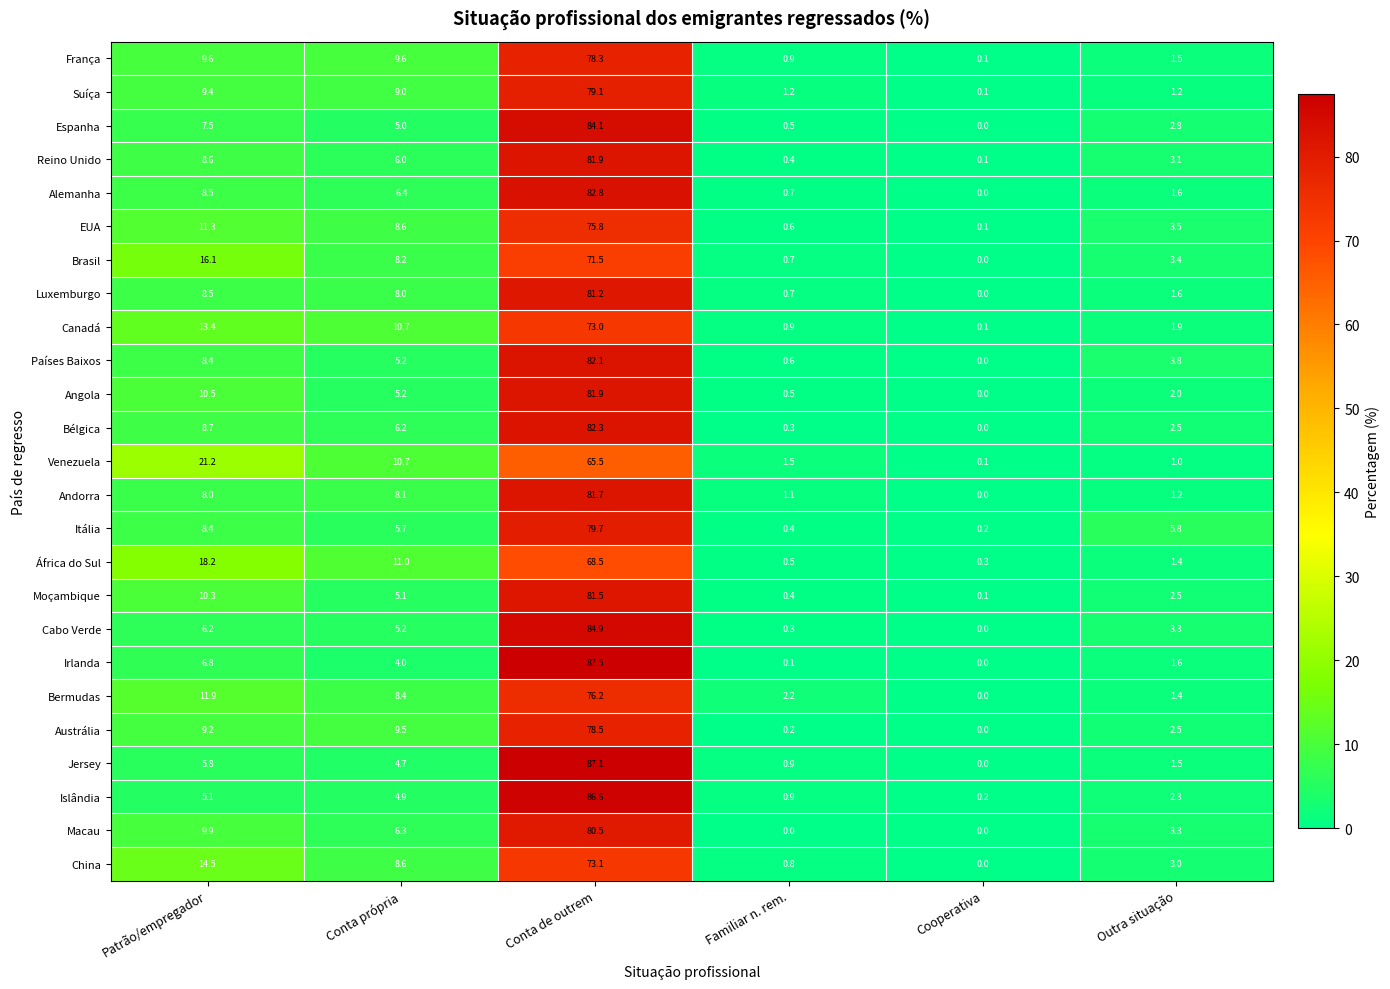

Which series has the widest spread of values?

Irlanda